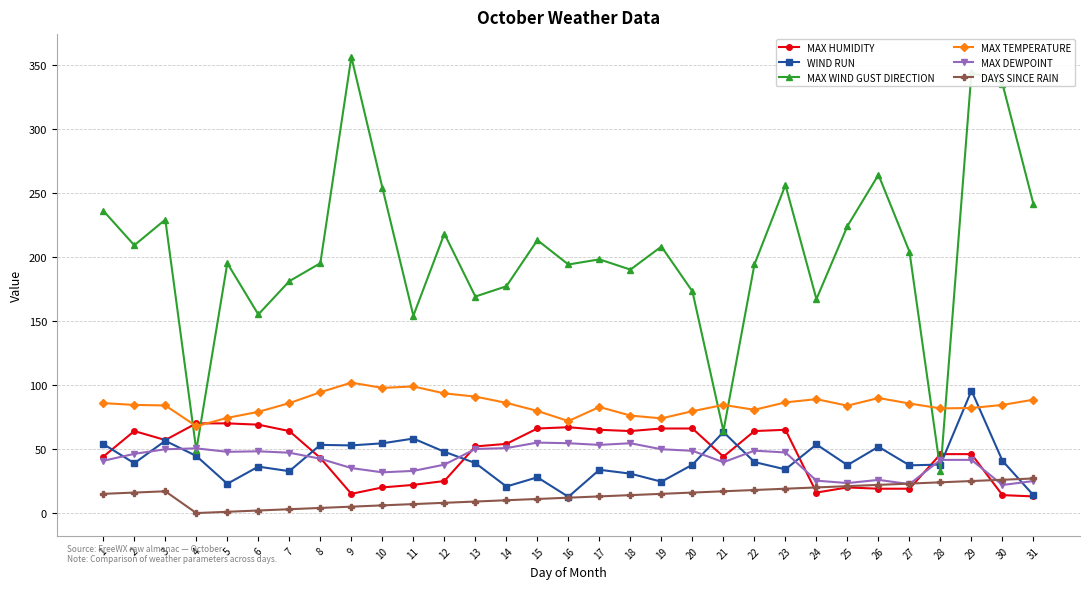

What is the sum of the MAX WIND GUST DIRECTION values at 11 and 27?

358.0